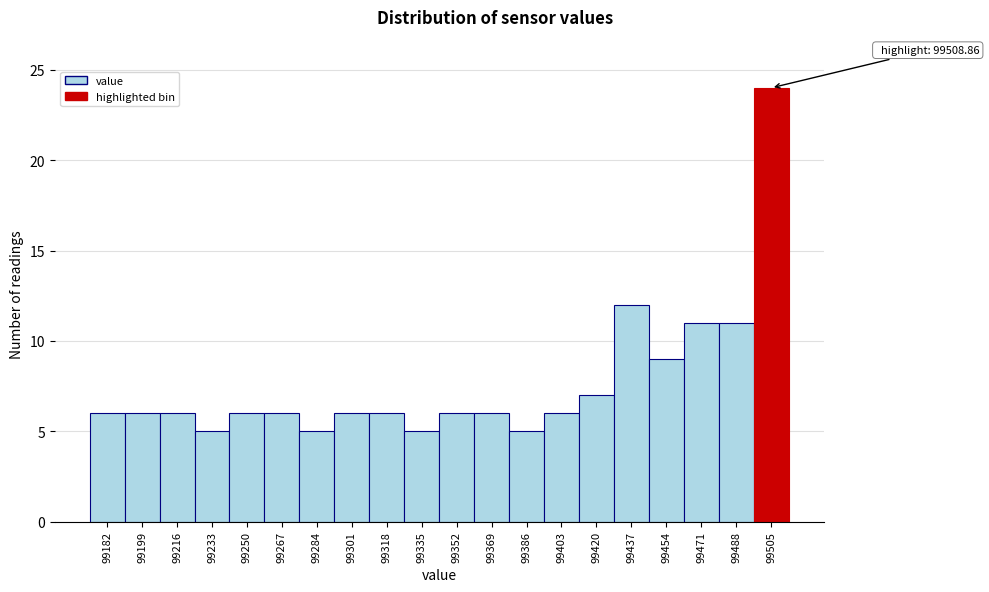

Reading right to left, transcribe all the data shown in this chart.

99505=24	99488=11	99471=11	99454=9	99437=12	99420=7	99403=6	99386=5	99369=6	99352=6	99335=5	99318=6	99301=6	99284=5	99267=6	99250=6	99233=5	99216=6	99199=6	99182=6